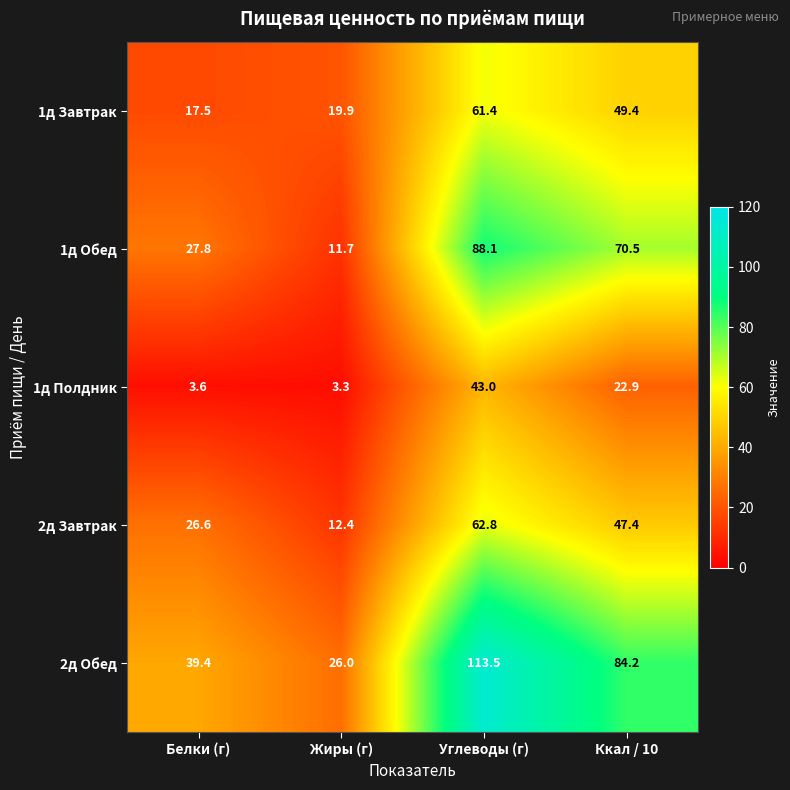

Where does the 1д Завтрак series first go above 49?

Углеводы (г)